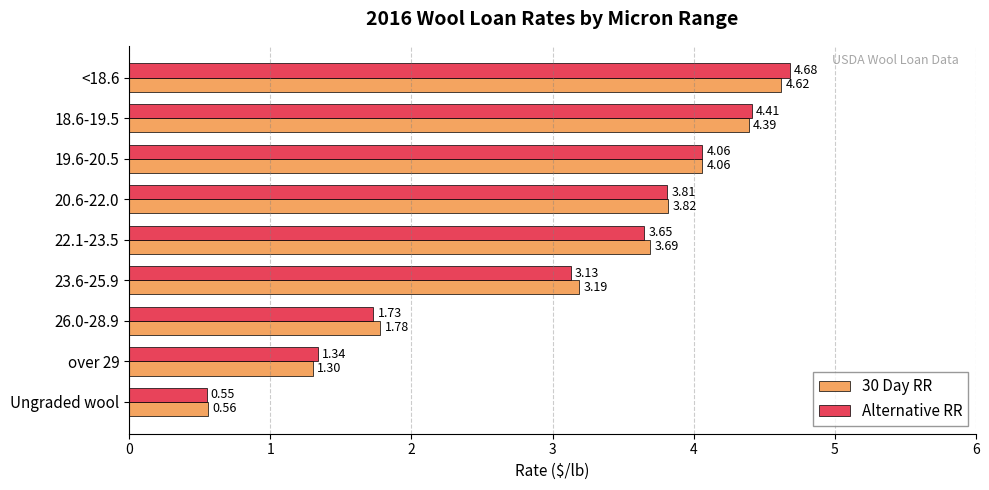

At which category is the sum across all series the highest?

<18.6